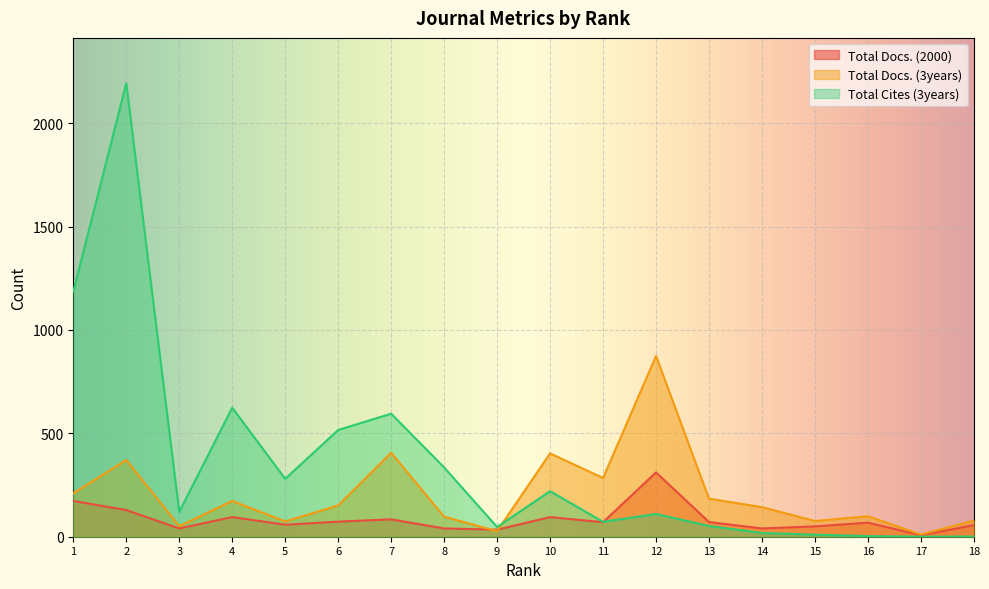

How many times do Total Docs. (2000) and Total Cites (3years) cross each other?

1